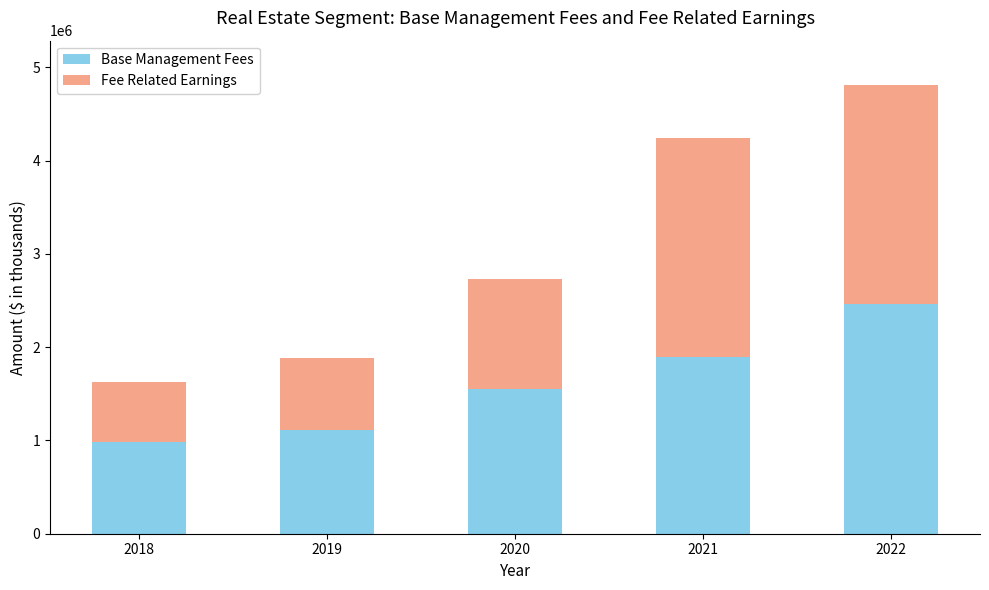

Is it true that Base Management Fees equals 949540 at 2021?

False